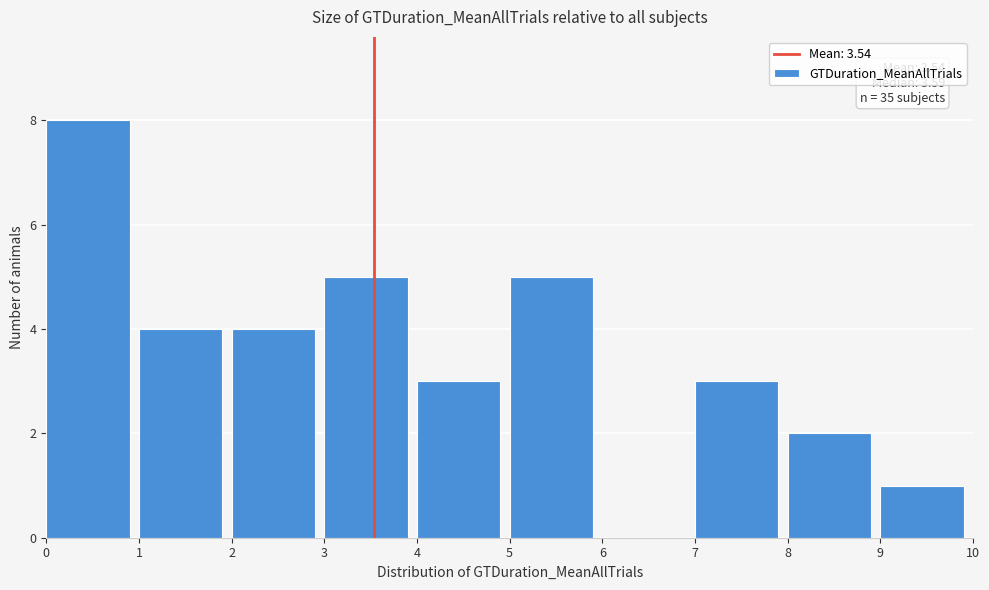

Which range on the x-axis has the tallest bar?

0 to 1